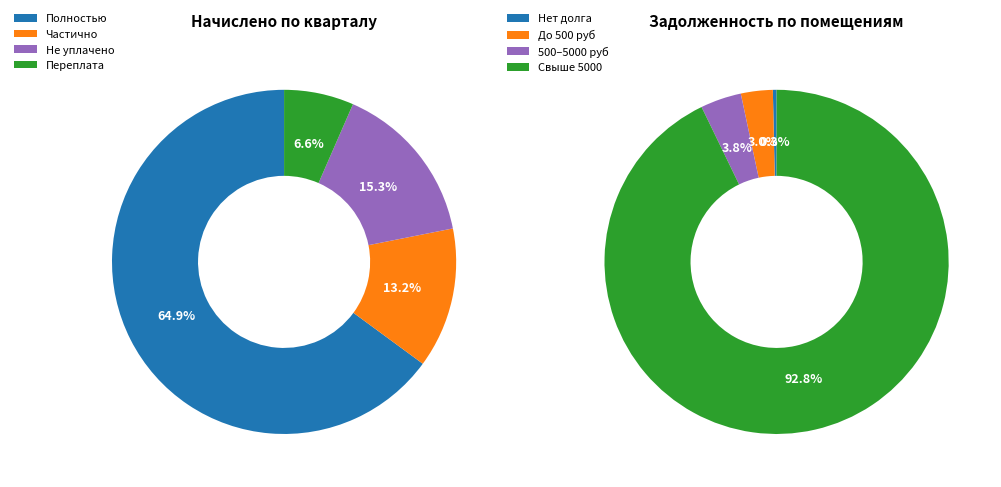

Does 29 account for over 50% of the chart?

No